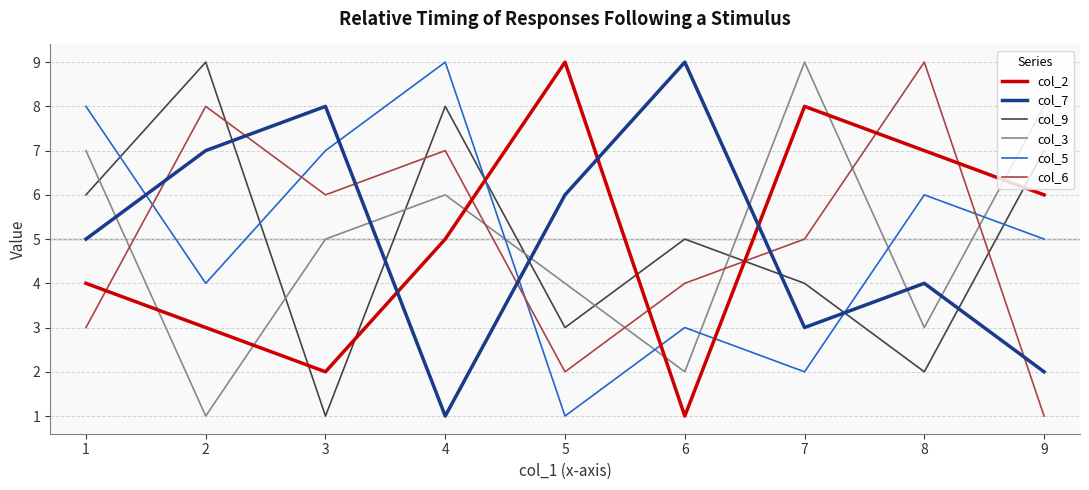

How many times do col_6 and col_9 cross each other?

4